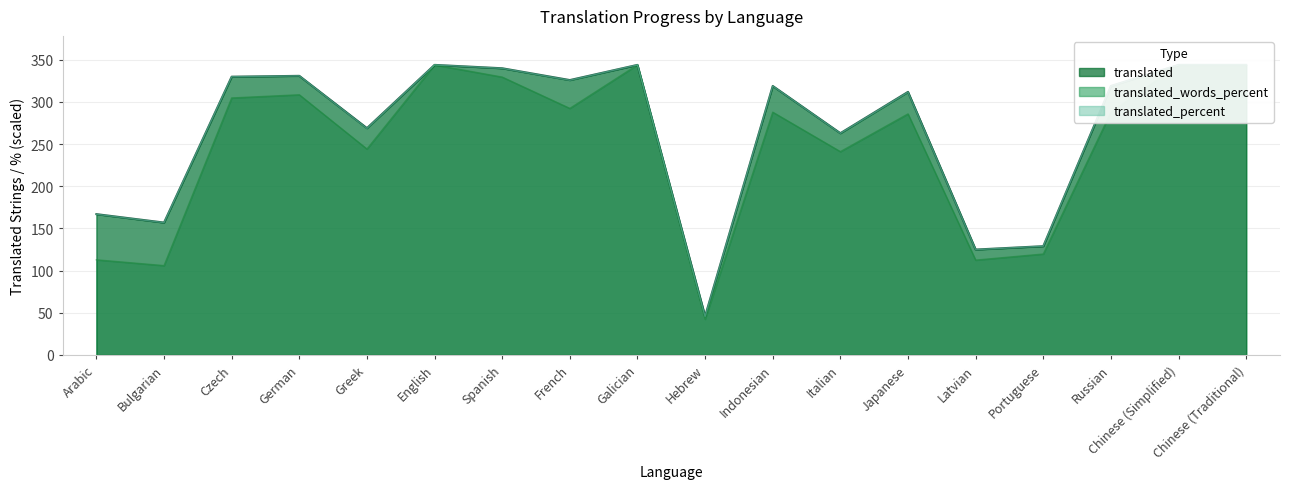

What is the sum of all translated values?

4809.0